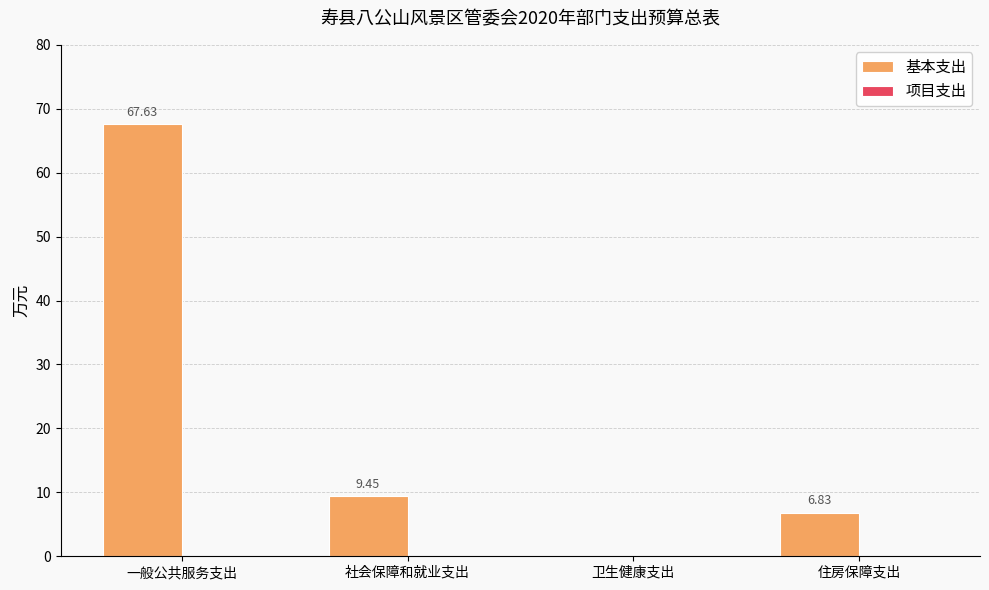

At which category does the chart reach its peak across all series?

一般公共服务支出